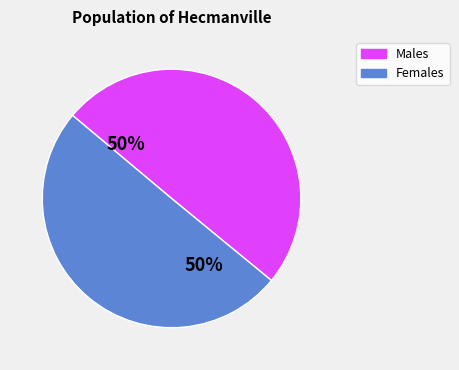

How many slices are in this pie chart?

2